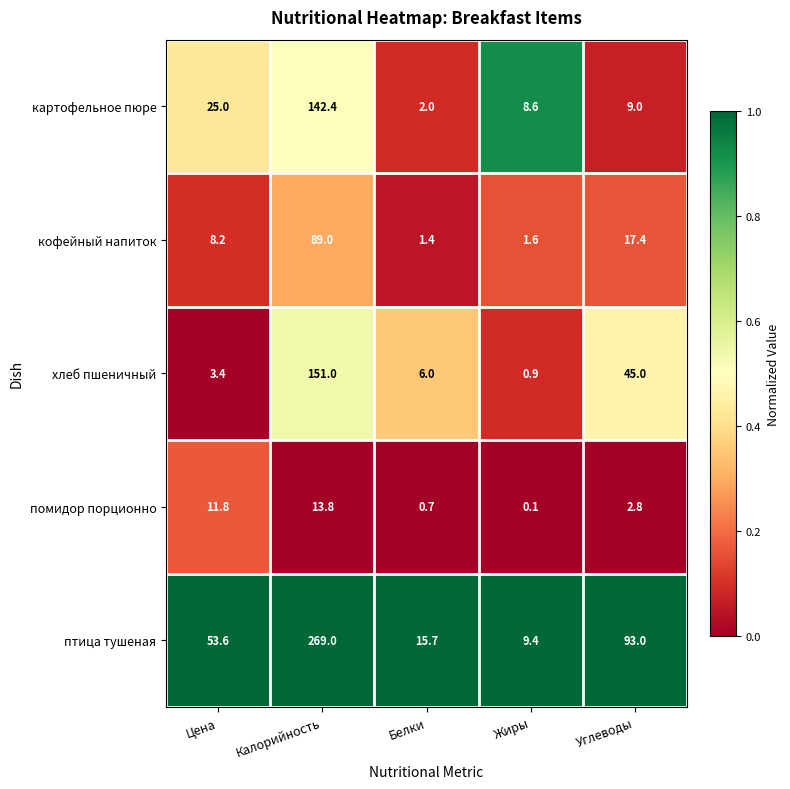

Count the number of data series in this chart.

5